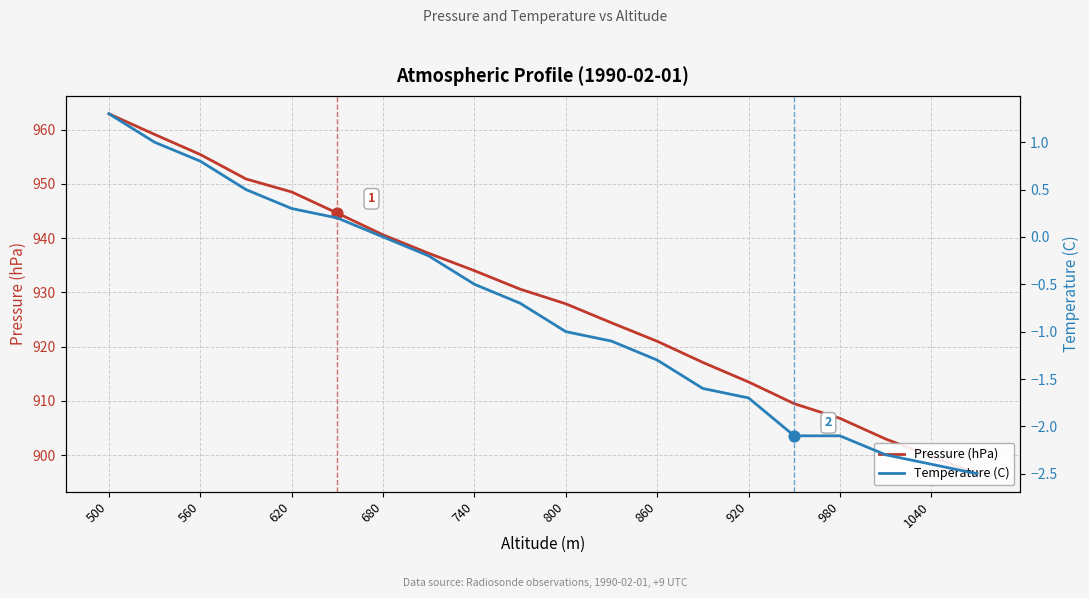

Which series contains the highest Y value?

Pressure (hPa)